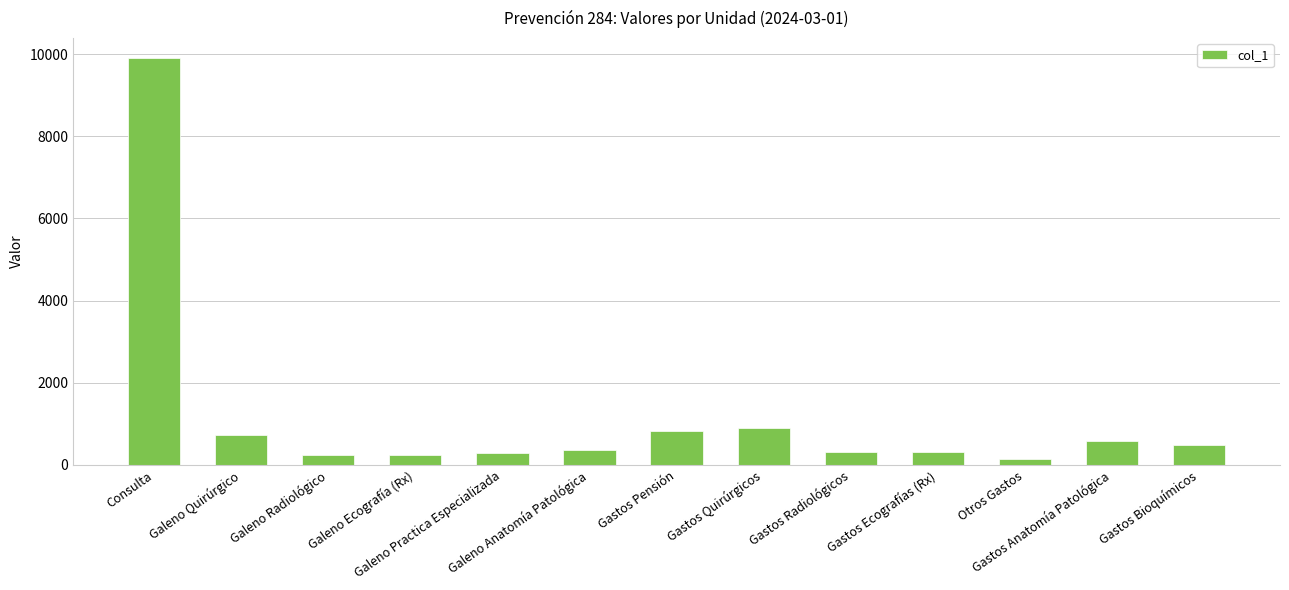

Does the chart contain stacked bars?

No